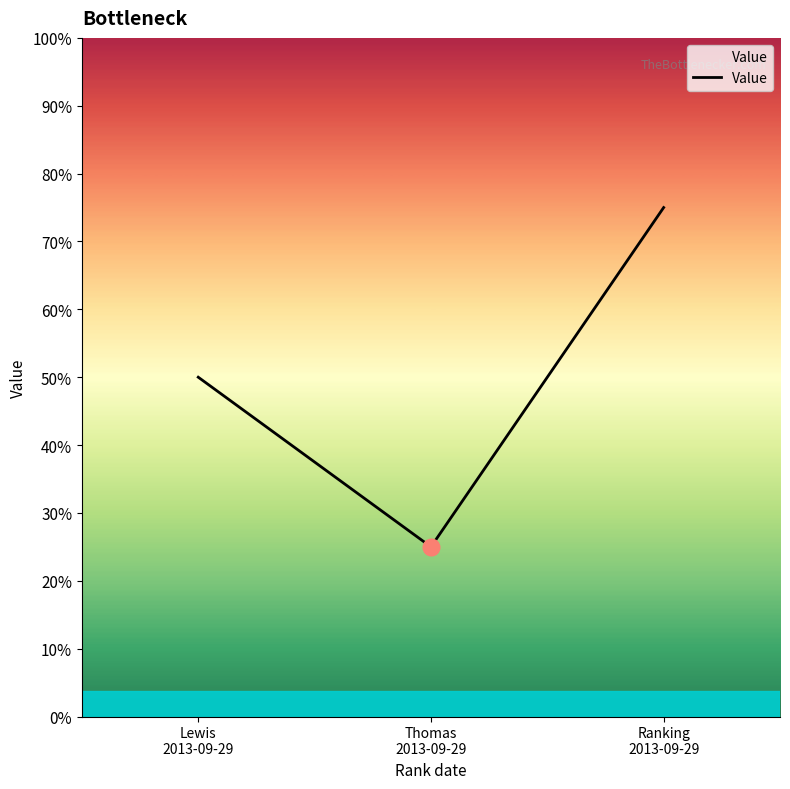

Is this an area chart (filled region under the line)?

Yes